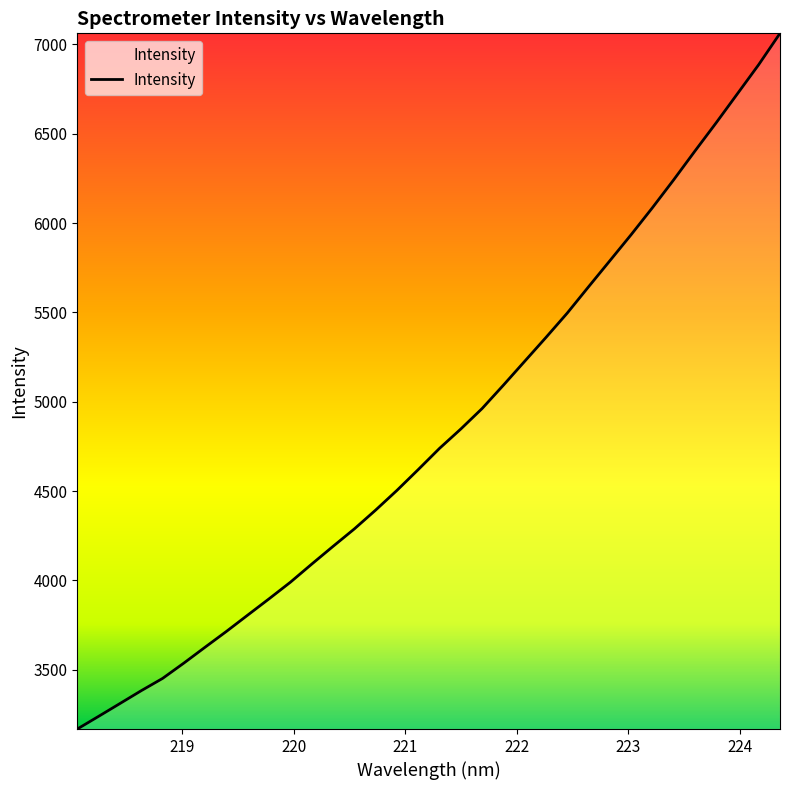

What is the greatest value displayed?

7062.3